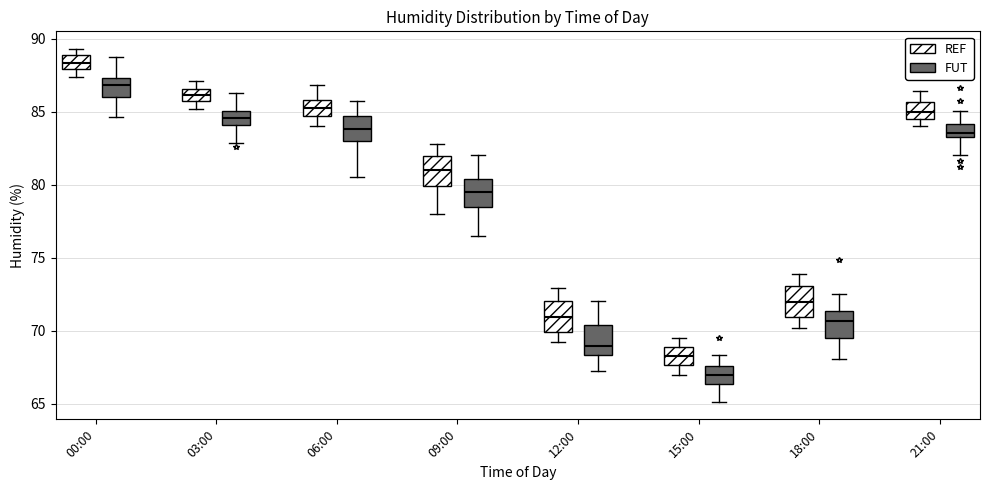

Reading left to right, read every box against the y-axis: the position of its median line, the range the box covers, and the ends of its whiskers. The values are not printed on the chart, so give them approximately, as read against the axis.

00:00 (REF): median 88.5, box 88.0 to 89.0, whiskers 87.5 to 89.5
00:00 (FUT): median 87.0, box 86.0 to 87.5, whiskers 84.5 to 89.0
03:00 (REF): median 86.0, box 85.5 to 86.5, whiskers 85.0 to 87.0
03:00 (FUT): median 84.5, box 84.0 to 85.0, whiskers 83.0 to 86.5
06:00 (REF): median 85.5, box 84.5 to 86.0, whiskers 84.0 to 87.0
06:00 (FUT): median 84.0, box 83.0 to 84.5, whiskers 80.5 to 85.5
09:00 (REF): median 81.0, box 80.0 to 82.0, whiskers 78.0 to 83.0
09:00 (FUT): median 79.5, box 78.5 to 80.5, whiskers 76.5 to 82.0
12:00 (REF): median 71.0, box 70.0 to 72.0, whiskers 69.0 to 73.0
12:00 (FUT): median 69.0, box 68.5 to 70.5, whiskers 67.5 to 72.0
15:00 (REF): median 68.5, box 67.5 to 69.0, whiskers 67.0 to 69.5
15:00 (FUT): median 67.0, box 66.5 to 67.5, whiskers 65.0 to 68.5
18:00 (REF): median 72.0, box 71.0 to 73.0, whiskers 70.0 to 74.0
18:00 (FUT): median 70.5, box 69.5 to 71.5, whiskers 68.0 to 72.5
21:00 (REF): median 85.0, box 84.5 to 85.5, whiskers 84.0 to 86.5
21:00 (FUT): median 83.5 (inside the box), box 83.5 to 84.0, whiskers 82.0 to 85.0